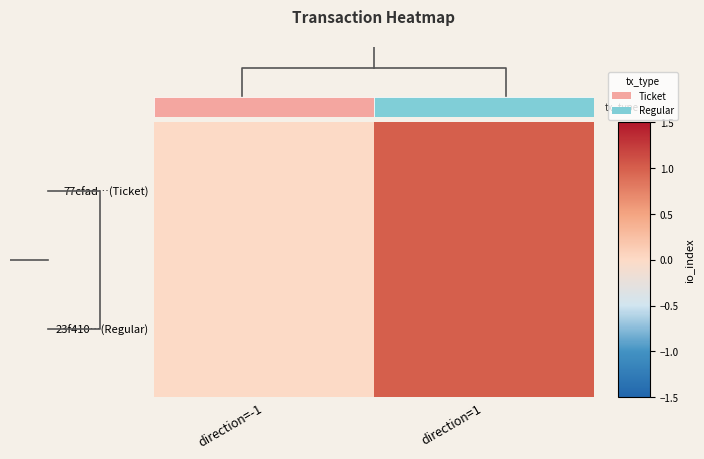

Reading right to left, extract all data points from this chart.

77cfad…(Ticket): direction=1=1	direction=-1=0
23f410…(Regular): direction=1=1	direction=-1=0